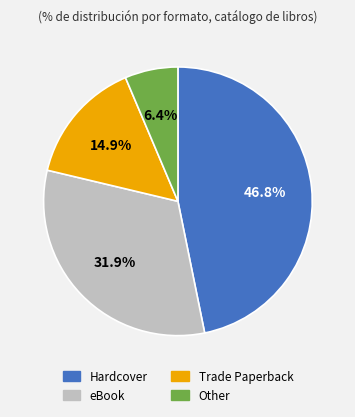

Is there any slice that represents more than half of the pie?

No